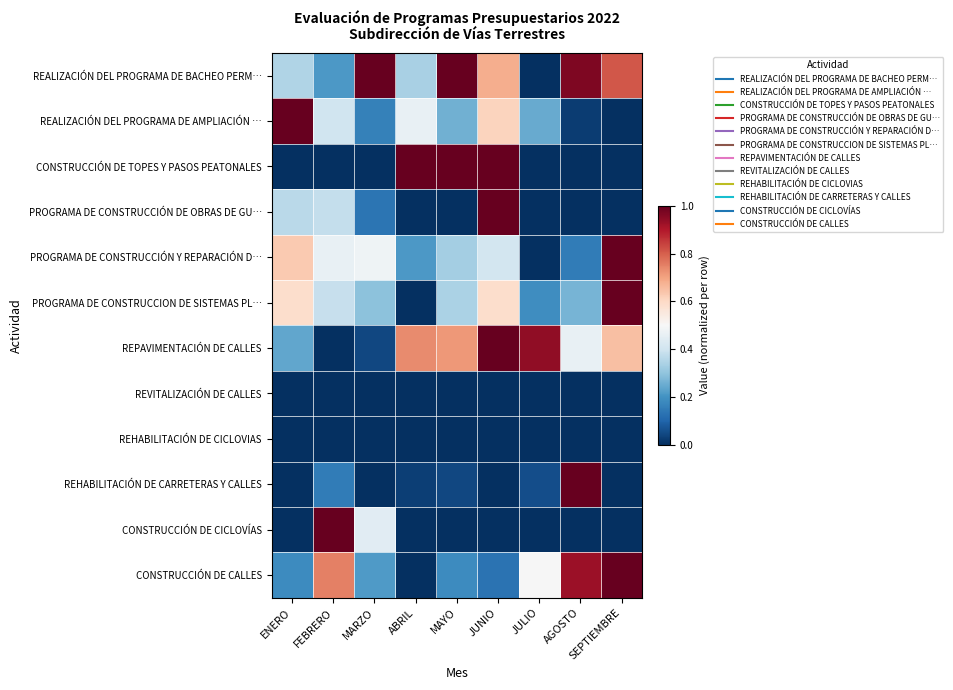

Which series has the widest spread of values?

REALIZACIÓN DEL PROGRAMA DE BACHEO PERM…